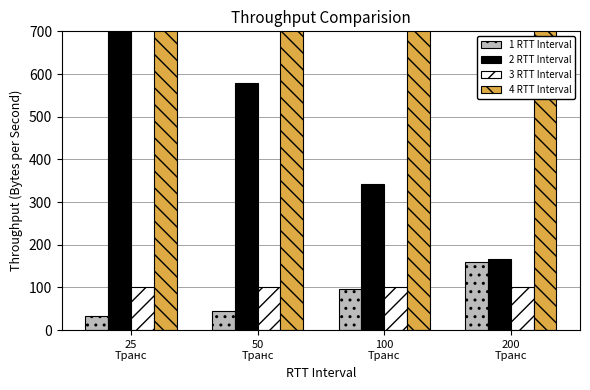

Is it true that 2 RTT Interval equals 1129.5 at 25
Транс?

True